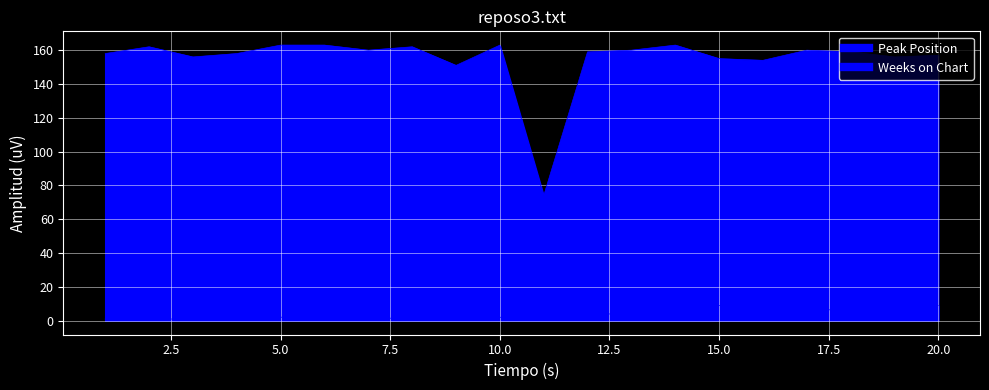

At which label does Peak Position reach its peak?

14